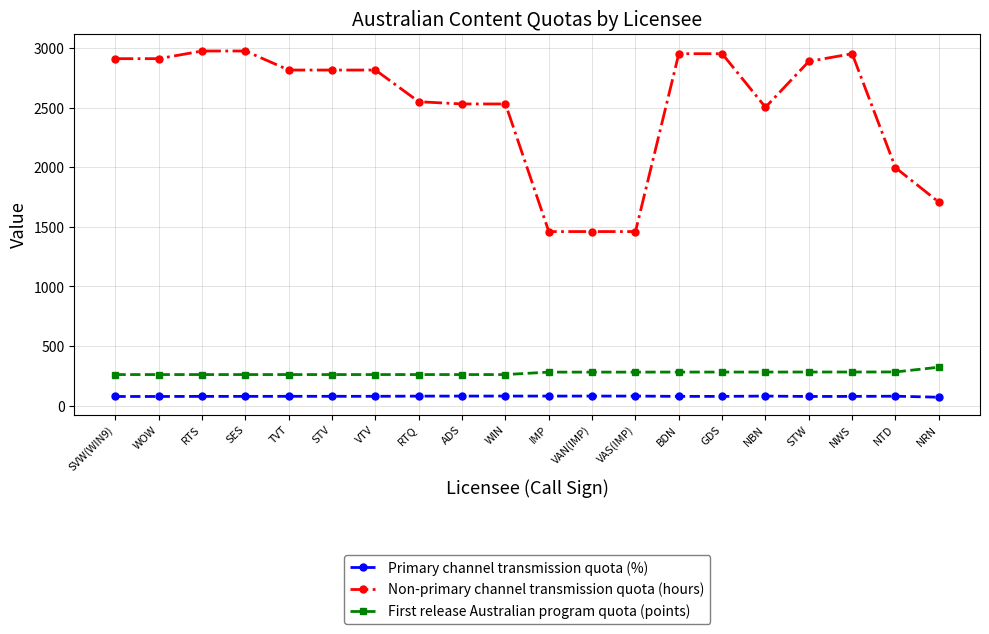

Does the chart have visible grid lines?

Yes